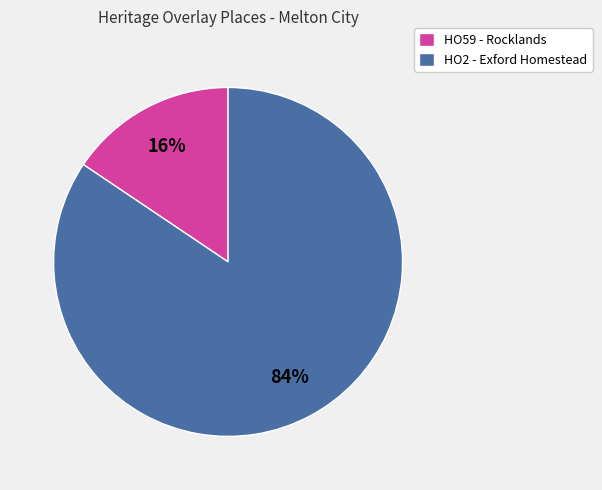

To the nearest percent, what is the average slice percentage?

50%